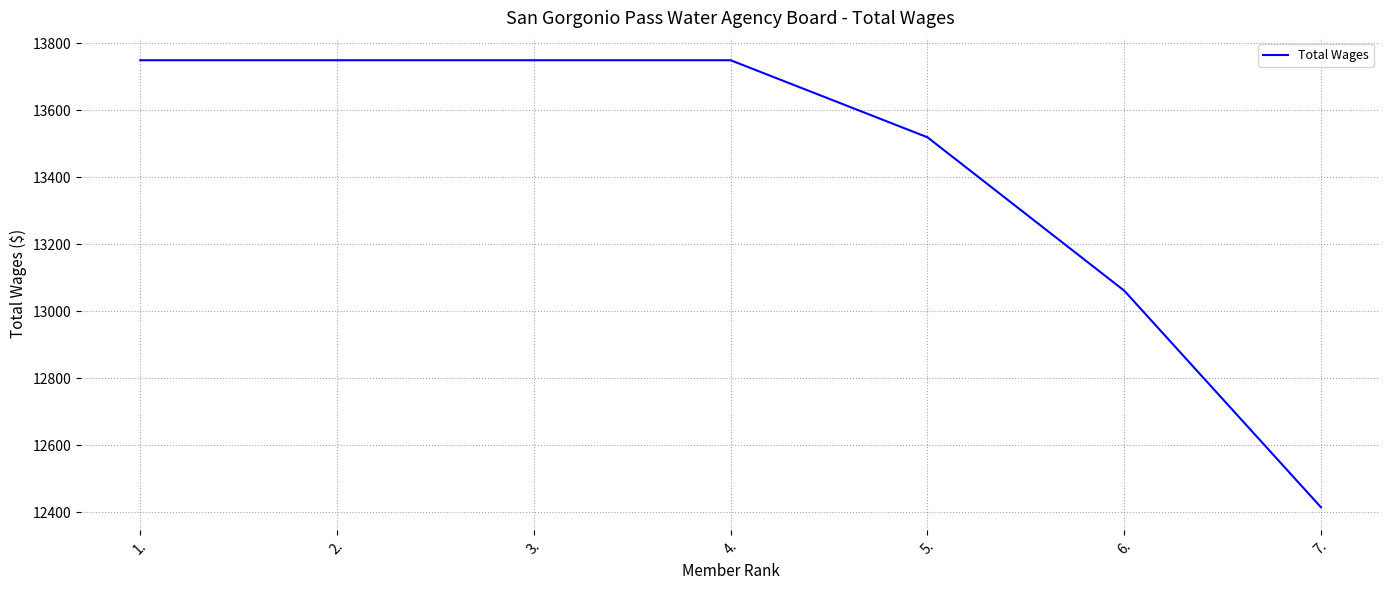

Reading left to right, transcribe all the data shown in this chart.

13750	13750	13750	13750	13520	13062	12415